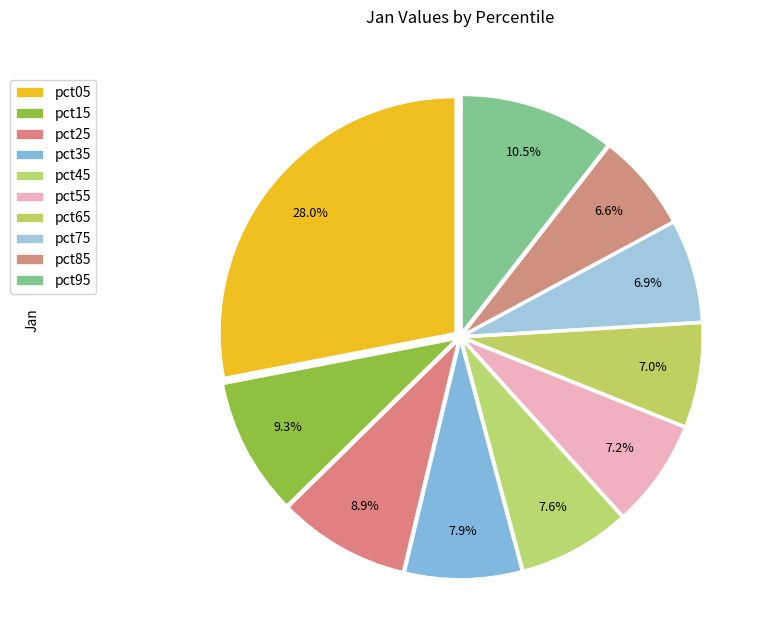

Rank the categories by value from highest to lowest.

pct05, pct95, pct15, pct25, pct35, pct45, pct55, pct65, pct75, pct85